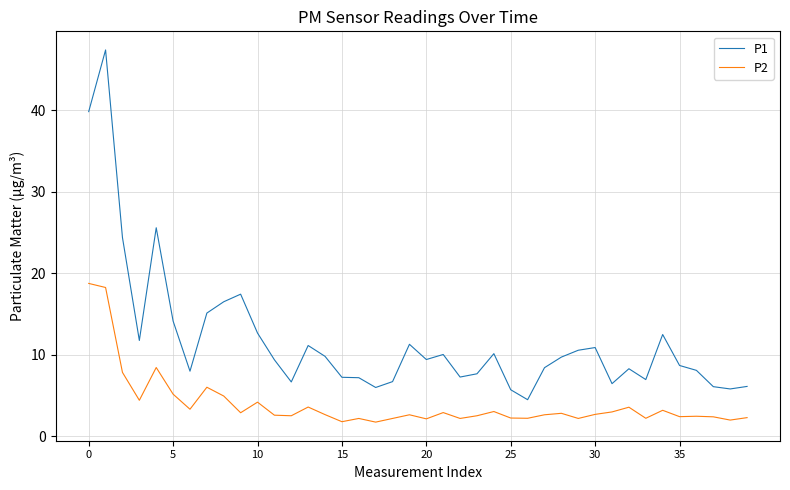

Is this an area chart (filled region under the line)?

No